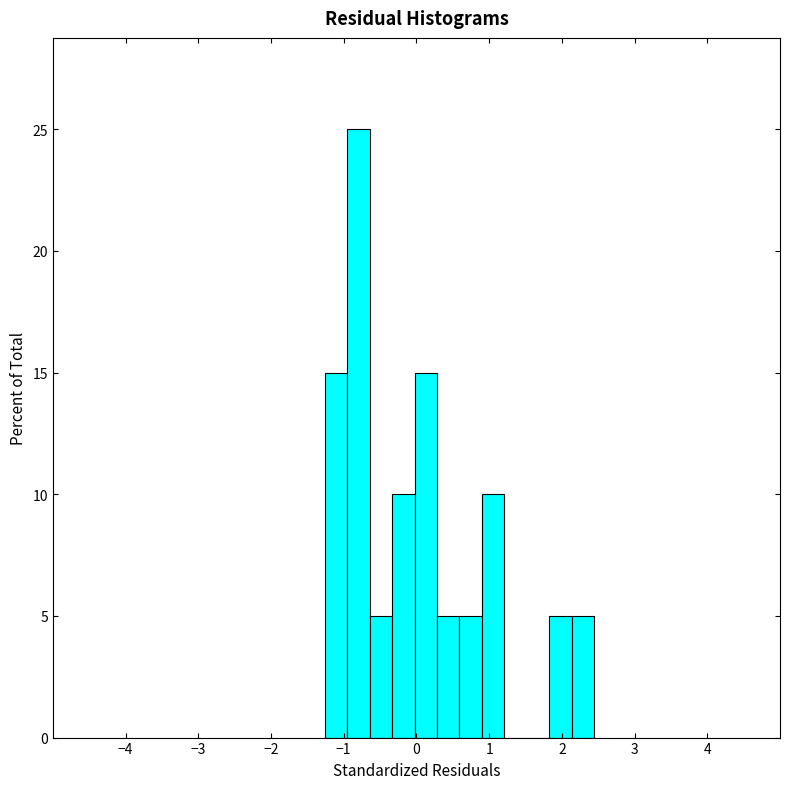

Around what value on the x-axis is the tallest bar? Give the approximate position of its centre, as read against the axis.

-0.8